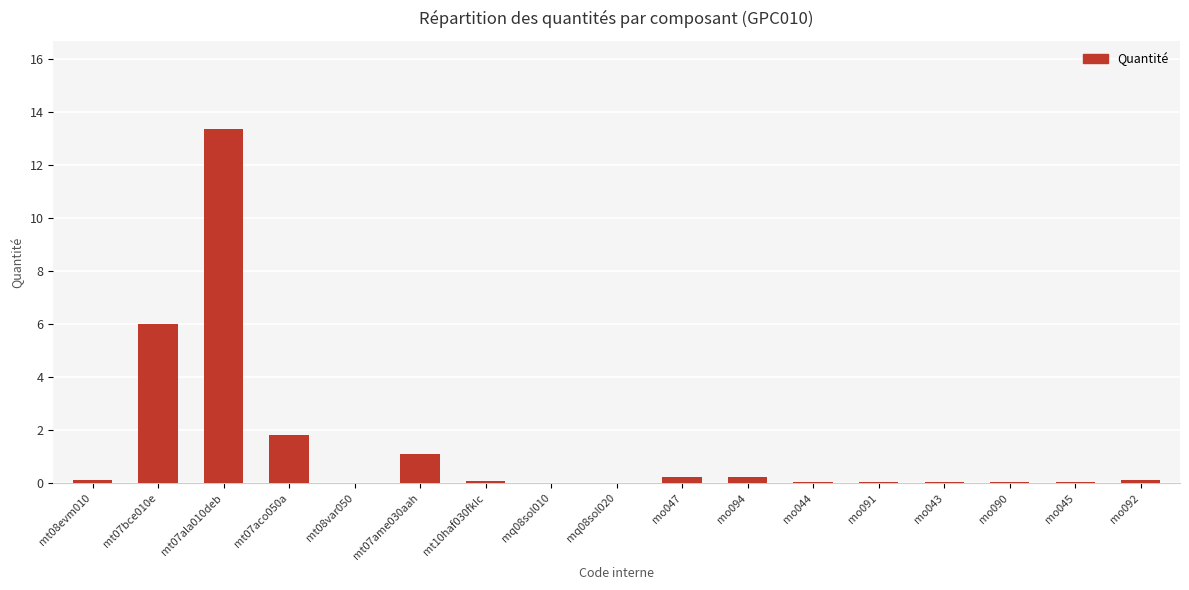

At which category does the chart reach its peak across all series?

mt07ala010deb